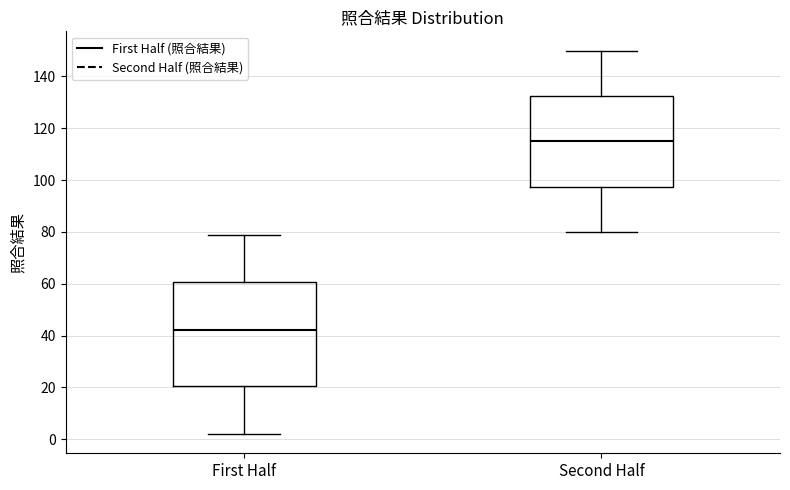

Where does the lower whisker of the box for Second Half end on the y-axis? The values are not printed on the chart, so give them approximately, as read against the axis.

80